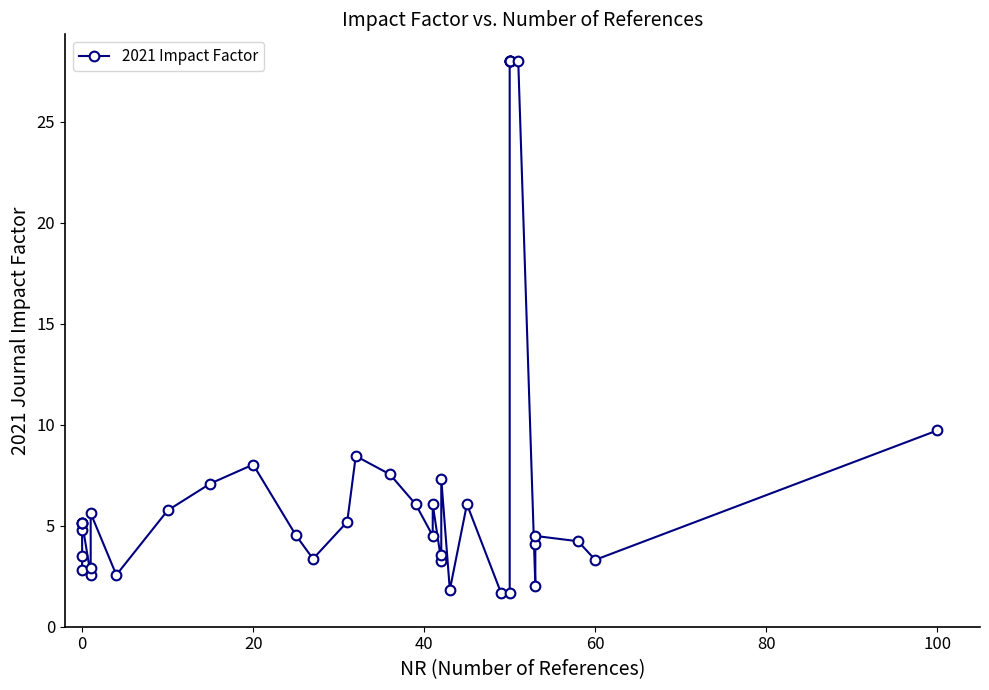

How many points are higher than both their immediate neighbors (excluding endpoints)?

8